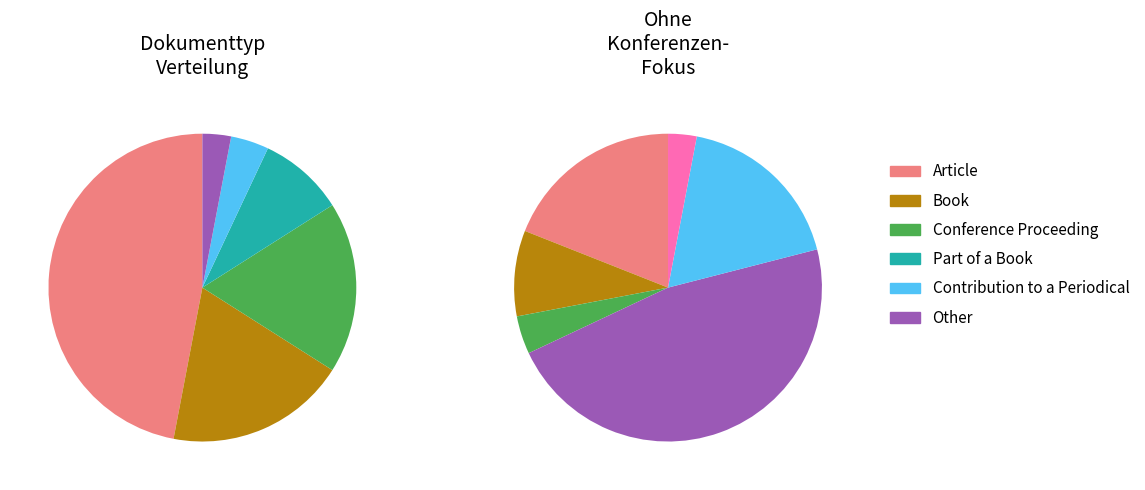

Rank the categories by value from highest to lowest.

Article, Book, Conference Proceeding, Part of a Book, Contribution to a Periodical, Other